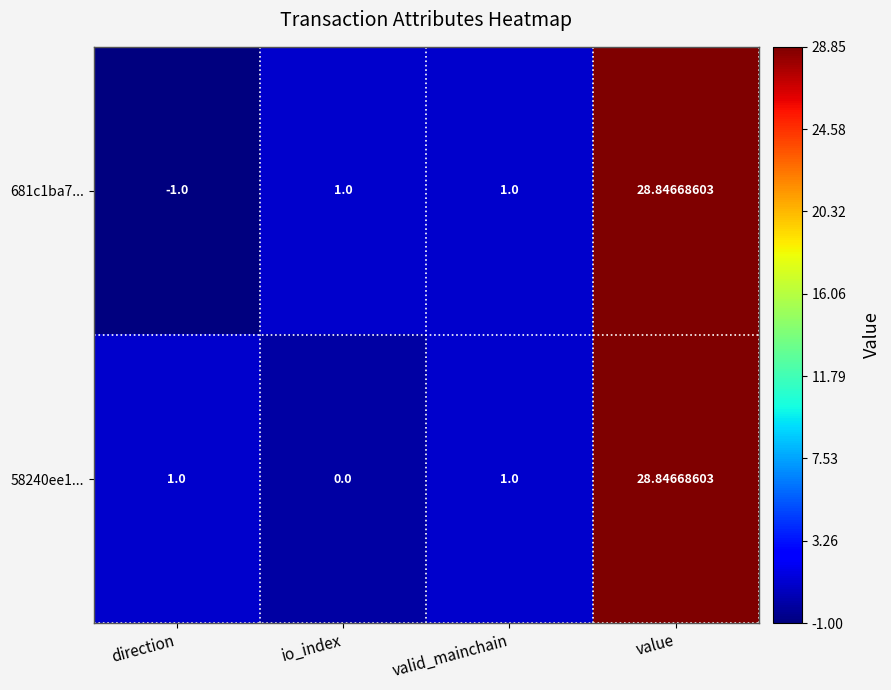

Rank the series by their average value, from lowest to highest.

681c1ba7..., 58240ee1...